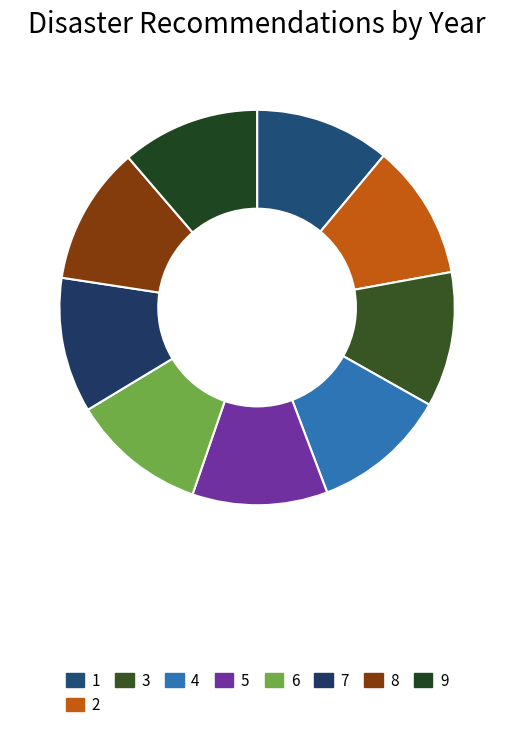

Is there any slice that represents more than half of the pie?

No